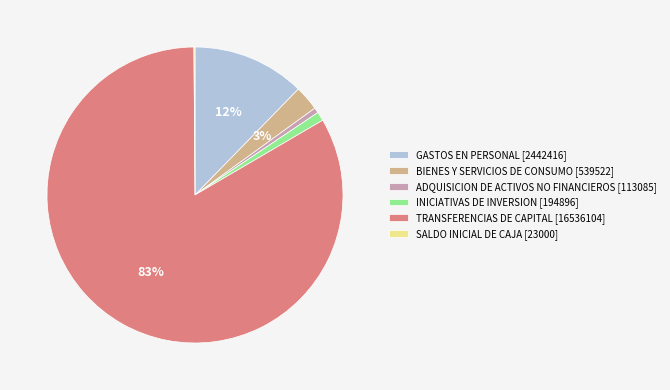

Is it true that ADQUISICION DE ACTIVOS NO FINANCIEROS is 11% of the pie?

False